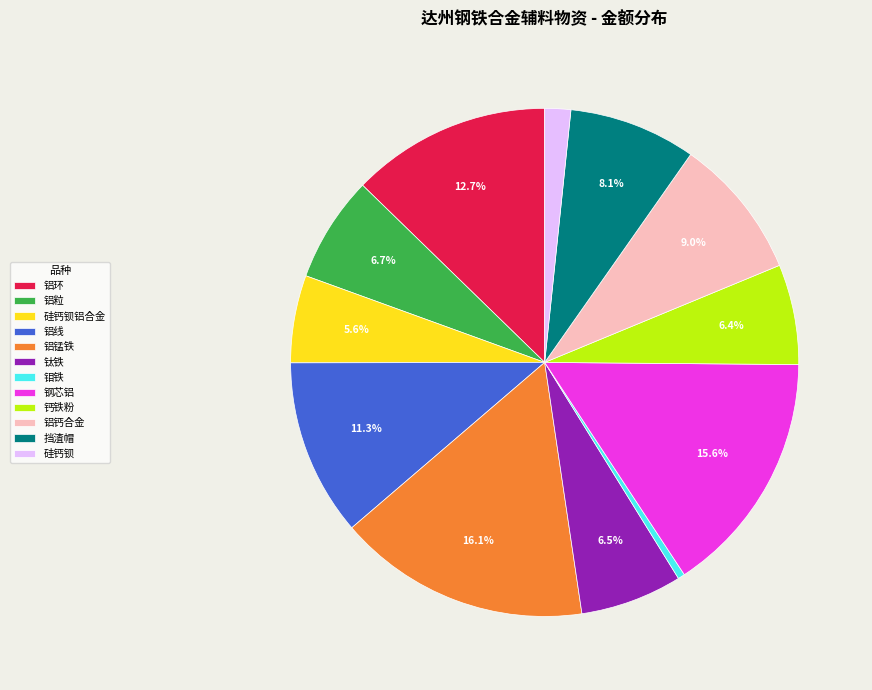

What is the ratio of the value at 铝钙合金 to the value at 钼铁?

20.6